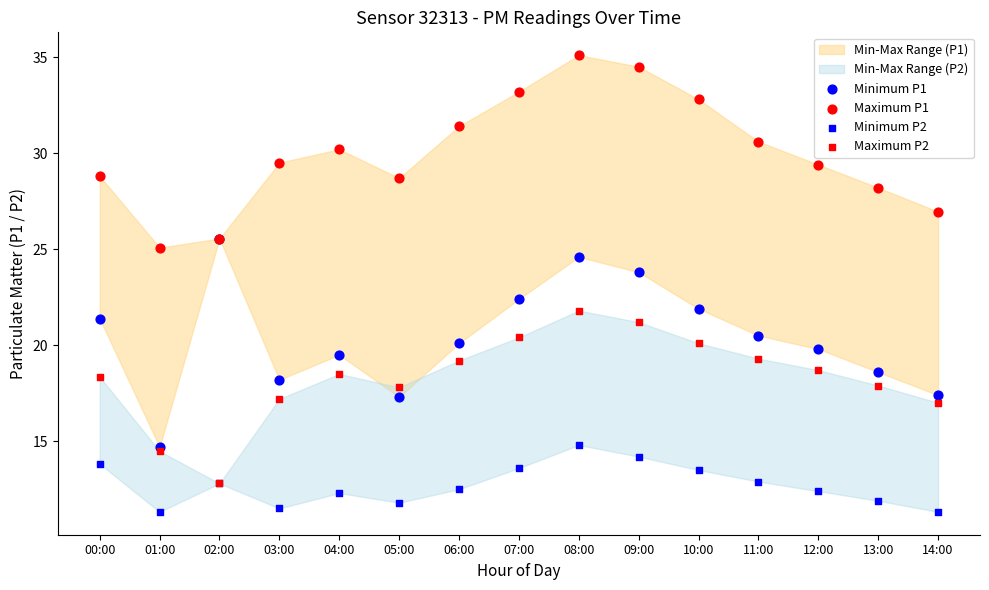

Which series contains the highest Y value?

Maximum P1